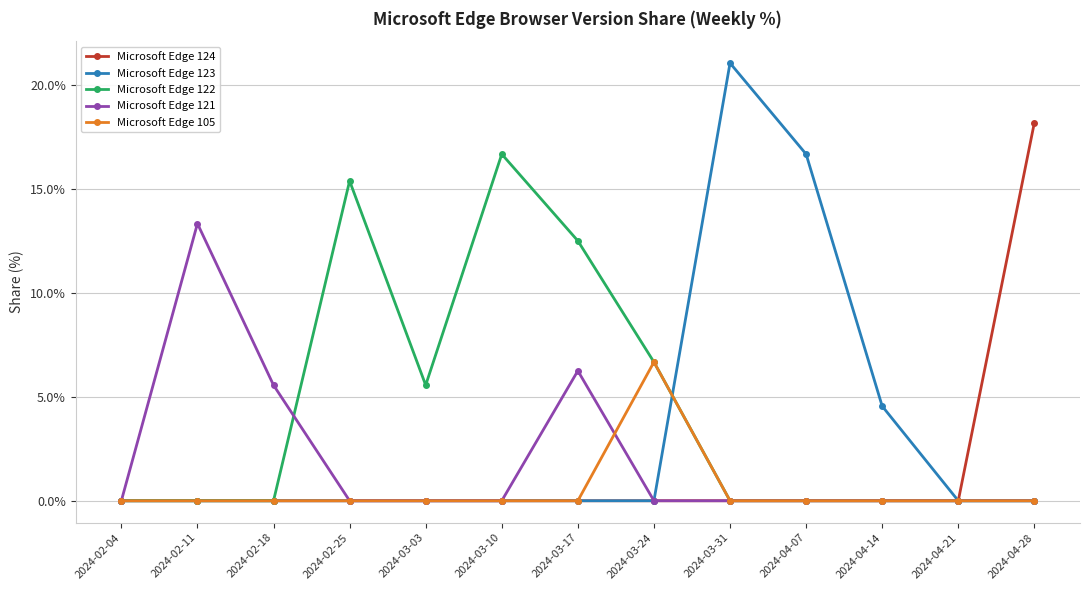

Which label corresponds to the largest value in the chart?

2024-03-31